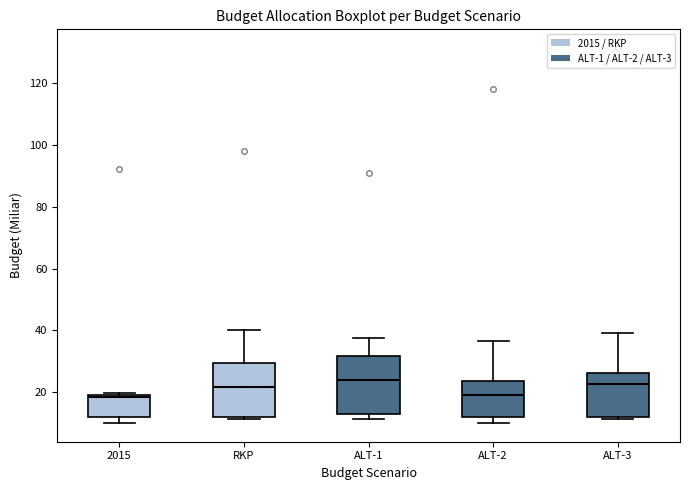

Reading left to right, read every box against the y-axis: the position of its median line, the range the box covers, and the ends of its whiskers. The values are not printed on the chart, so give them approximately, as read against the axis.

2015: median 18, box 12 to 20, whiskers 10 to 20
RKP: median 22, box 12 to 30, whiskers 12 (just below the box's lower edge) to 40
ALT-1: median 24, box 14 to 32, whiskers 12 to 38
ALT-2: median 20, box 12 to 24, whiskers 10 to 36
ALT-3: median 22, box 12 to 26, whiskers 12 (just below the box's lower edge) to 40